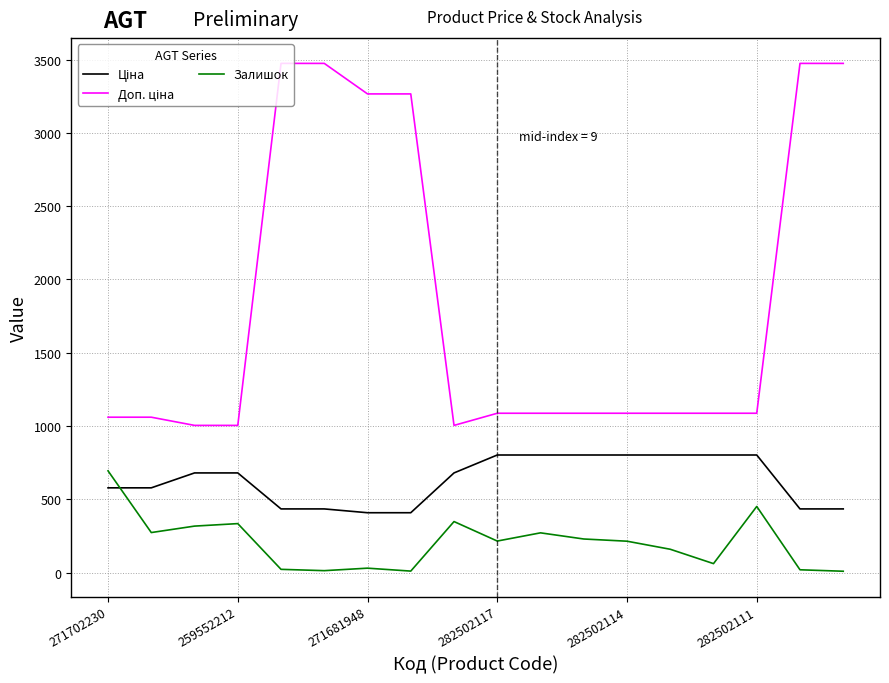

What is the highest value of the Залишок series?

694.0